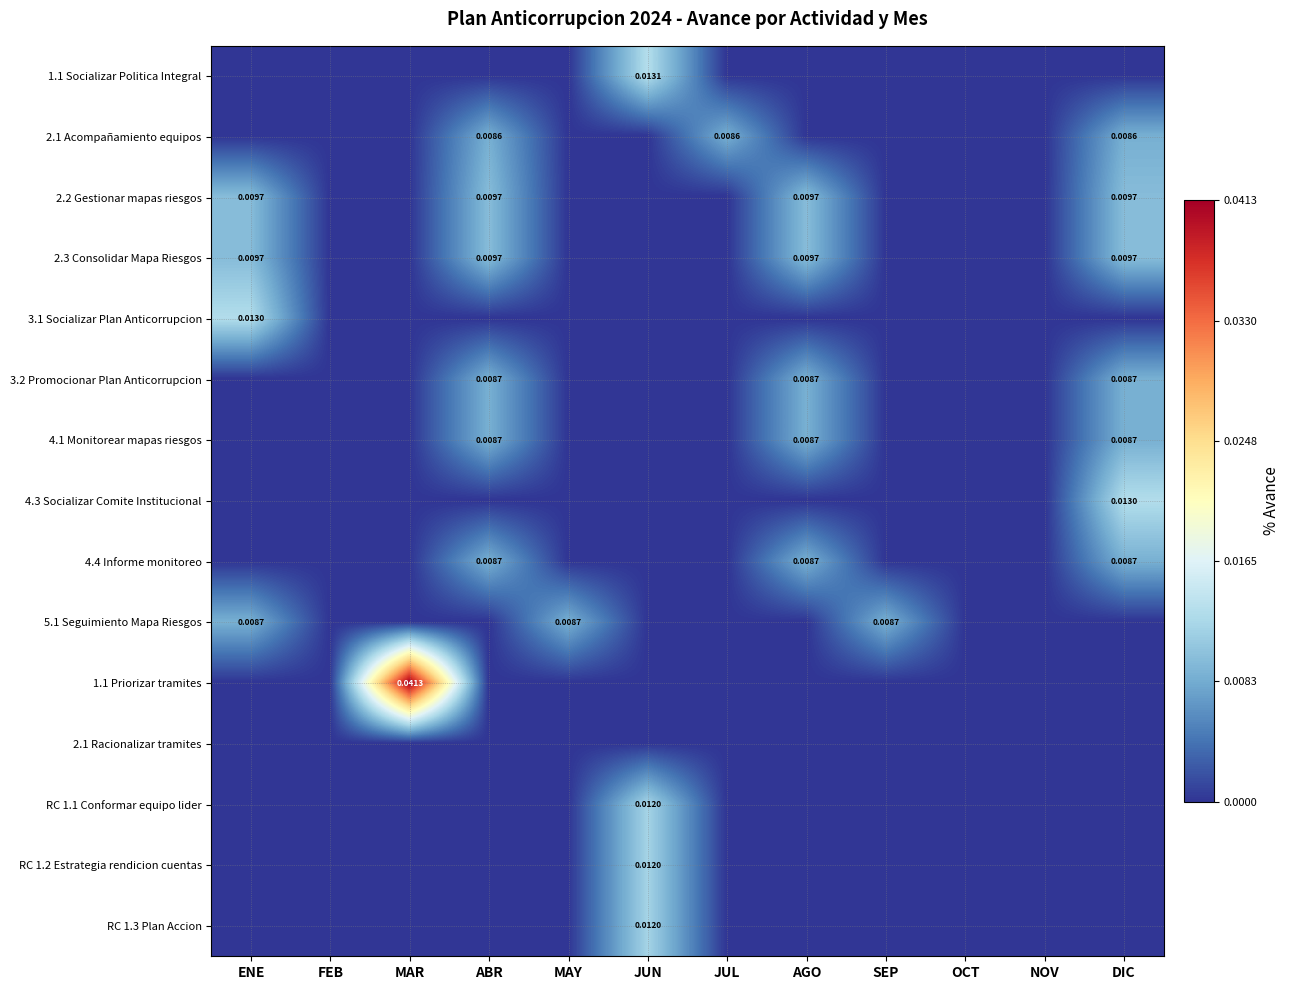

How many values in 3.2 Promocionar Plan Anticorrupcion are above zero?

3